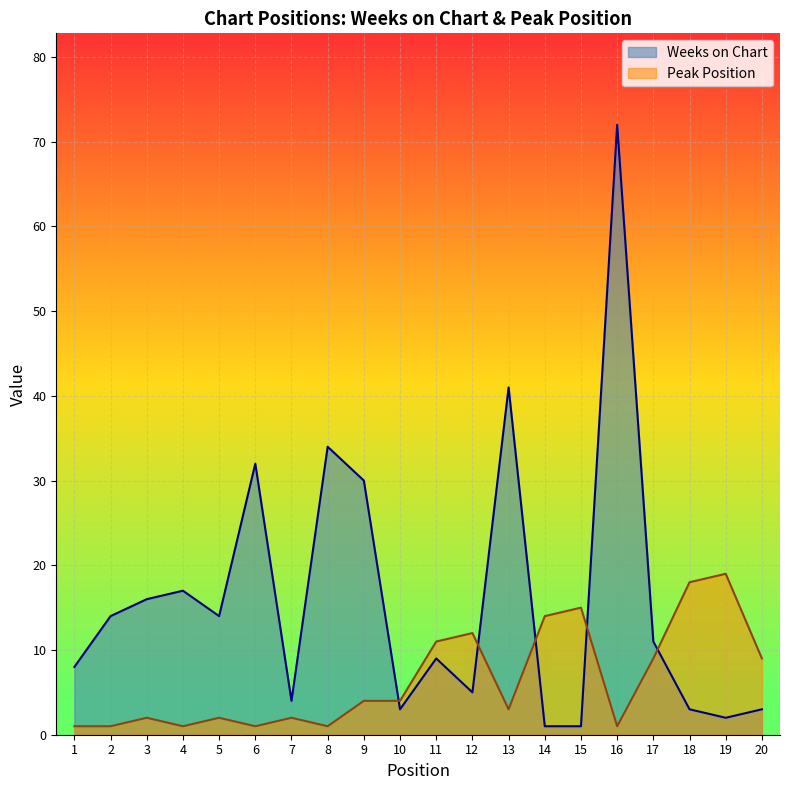

How many values in the Peak Position series are below 4?

10